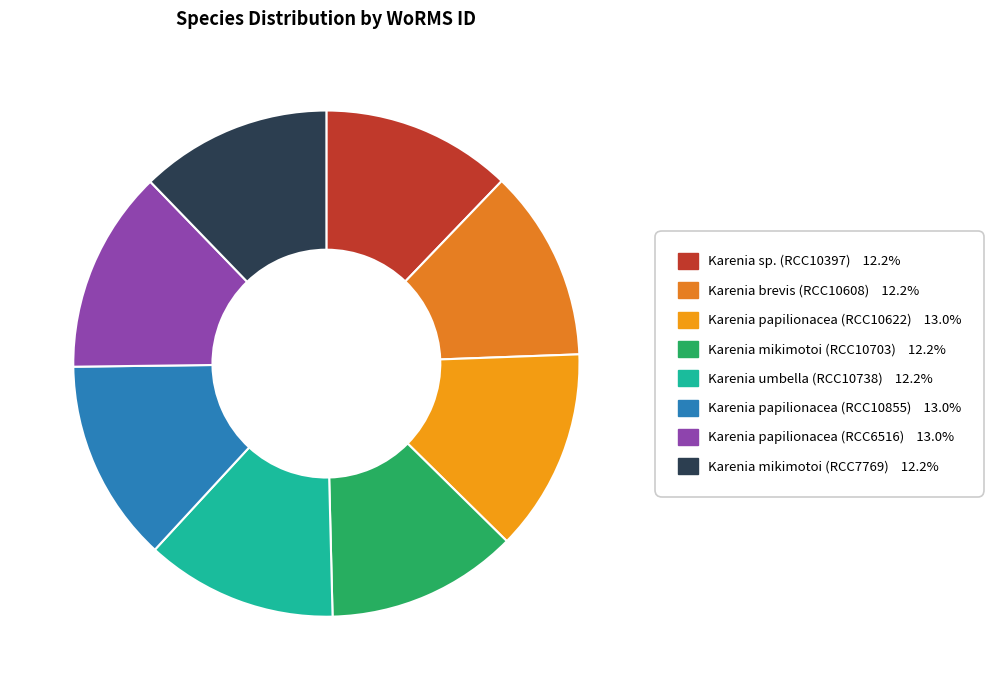

Count the number of slices in the pie.

8